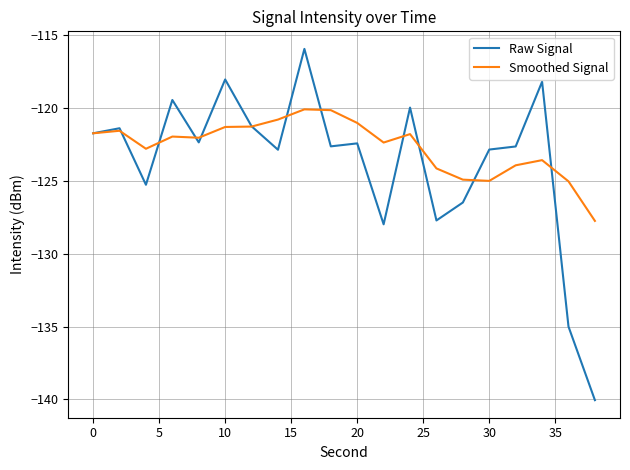

True or false: Raw Signal and Smoothed Signal intersect in this chart.

True